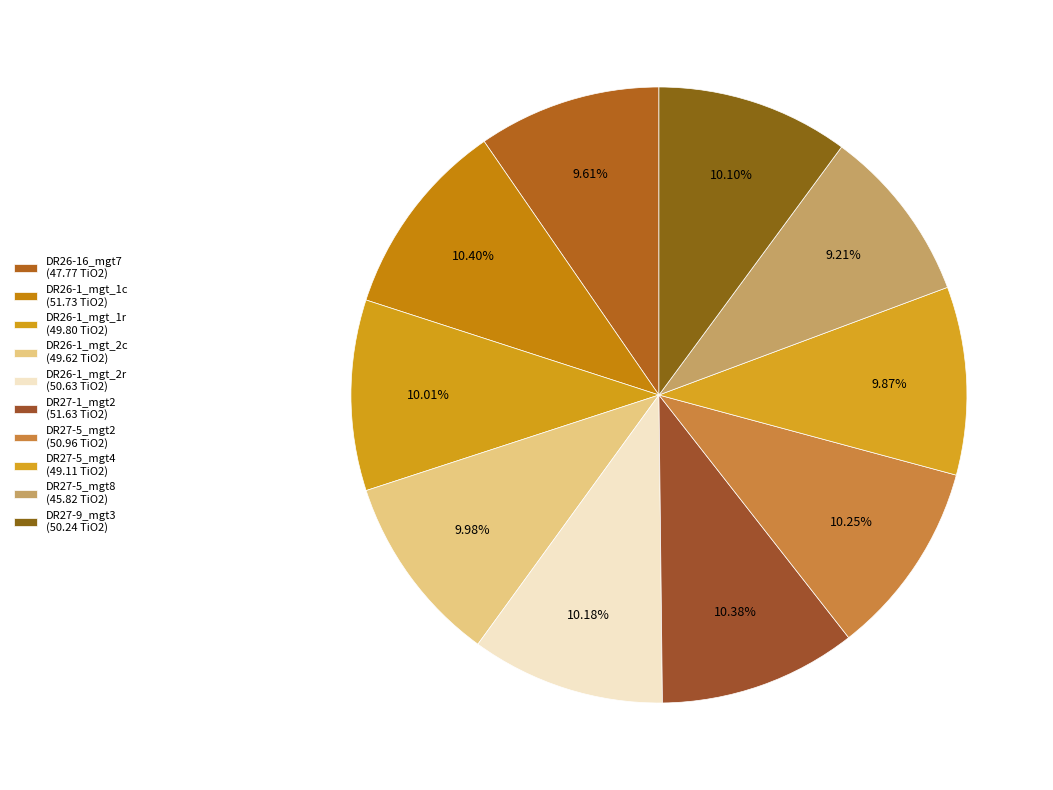

How many segments does this pie chart have?

10